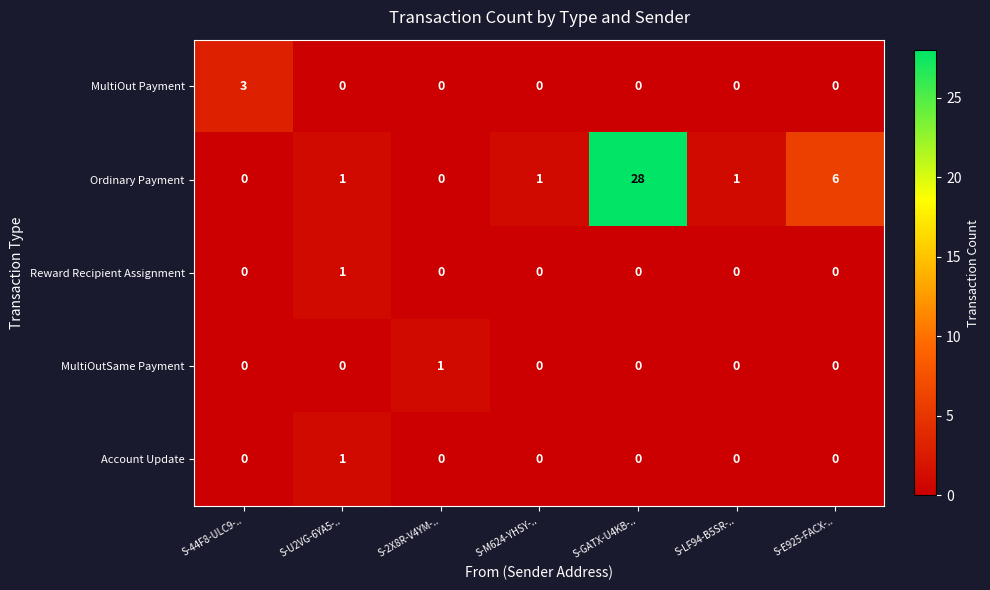

At how many categories does at least one series exceed 9?

1